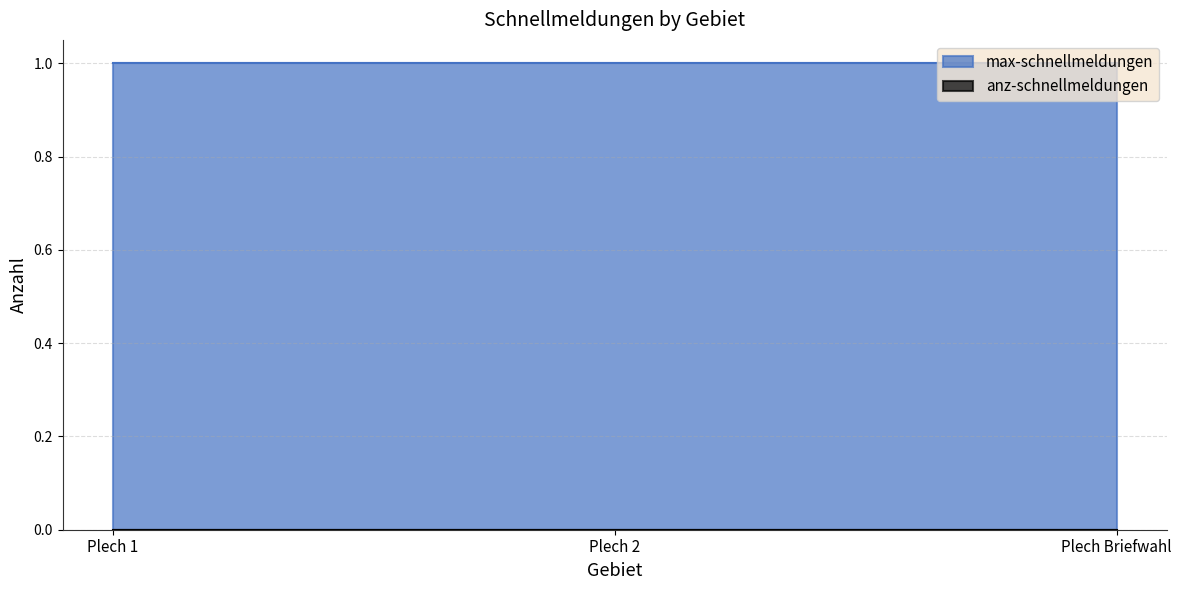

What is the difference between the highest and lowest values at Plech 2?

1